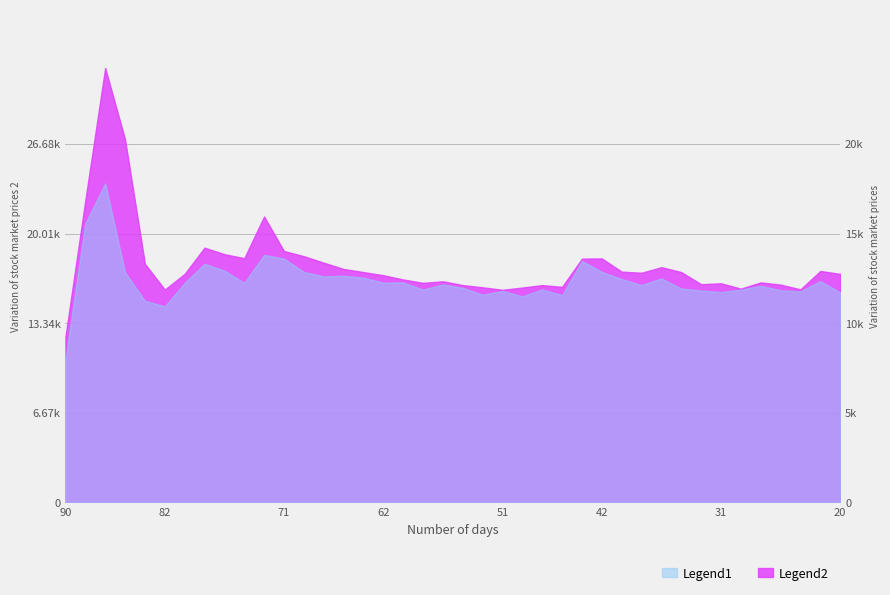

At how many categories does at least one series exceed 35?

40